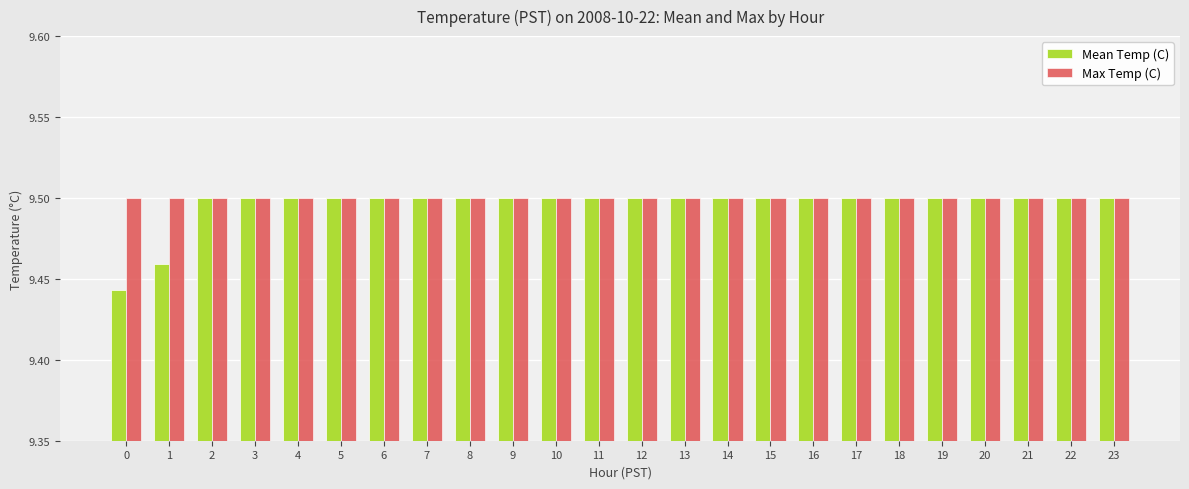

What is the sum of all Max Temp (C) values?

228.0